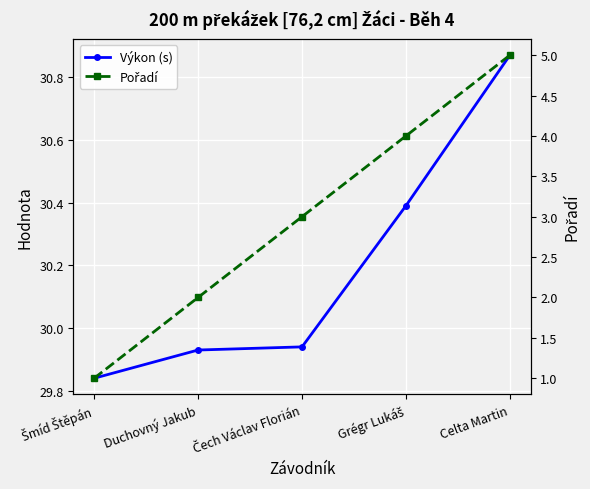

What is the sum of the Pořadí values at Celta Martin and Grégr Lukáš?

9.0